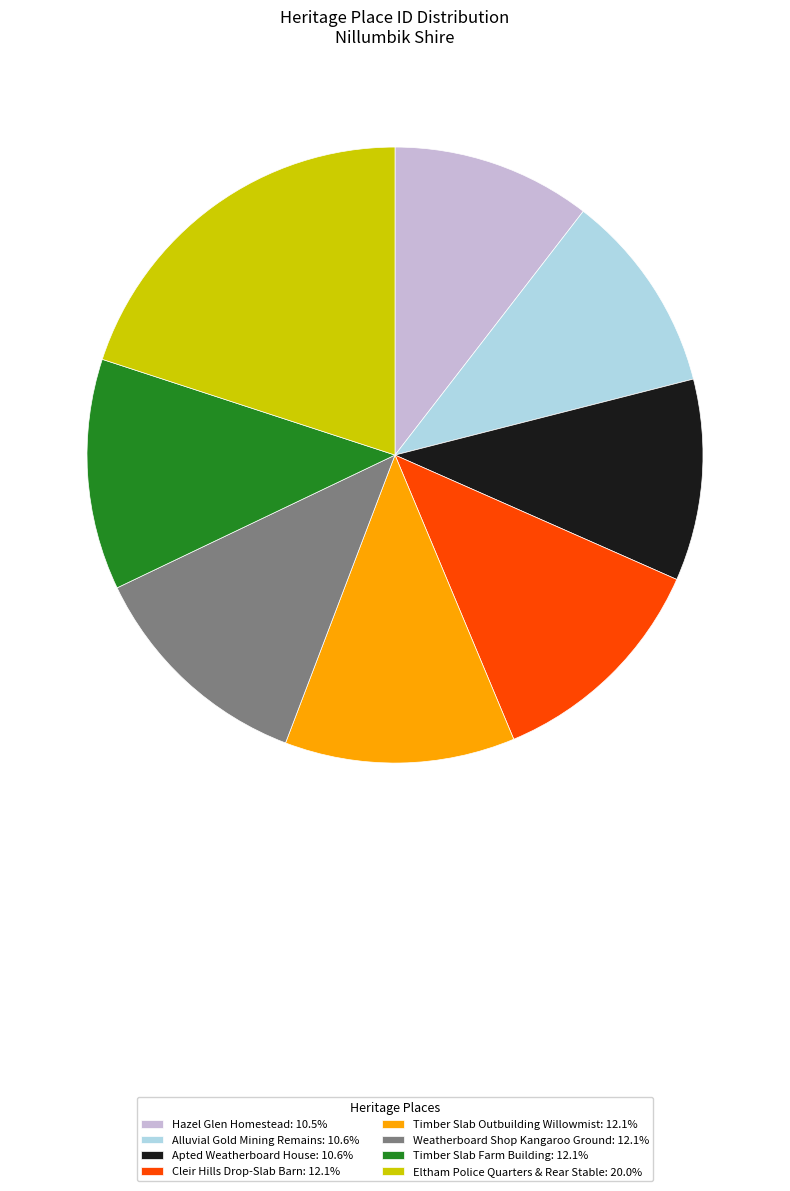

What is the ratio of the value at Hazel Glen Homestead to the value at Timber Slab Farm Building?

0.9